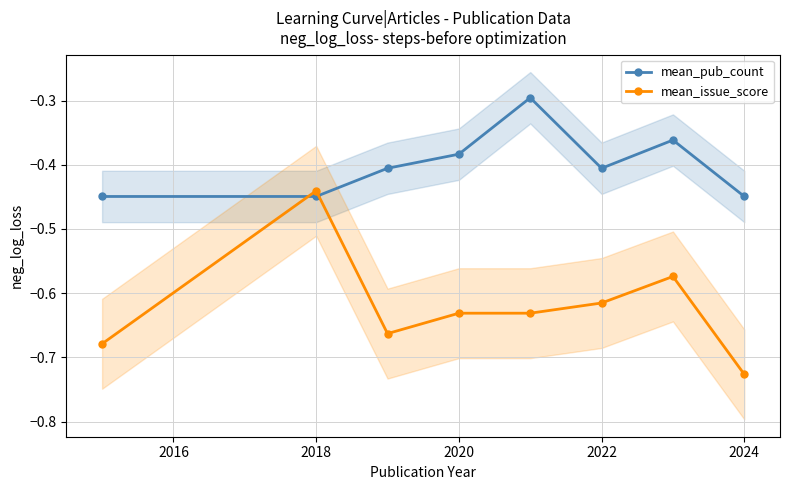

At which label does mean_issue_score reach its minimum?

2024